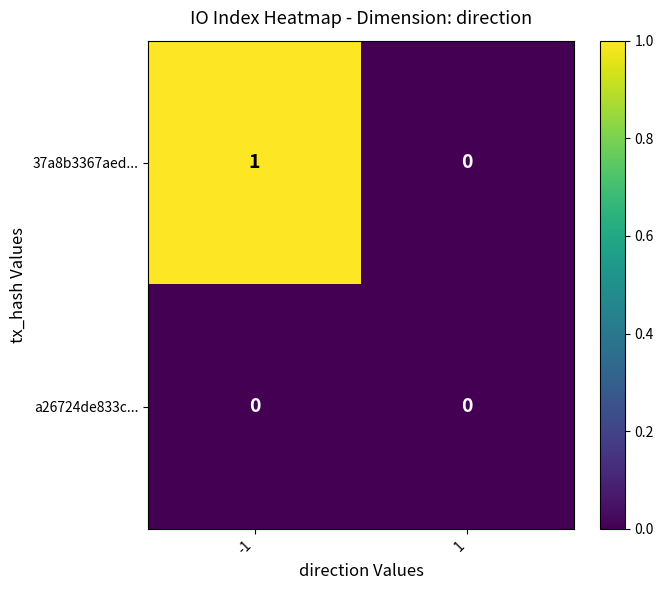

Which series changed the most between -1 and 1?

37a8b3367aed...